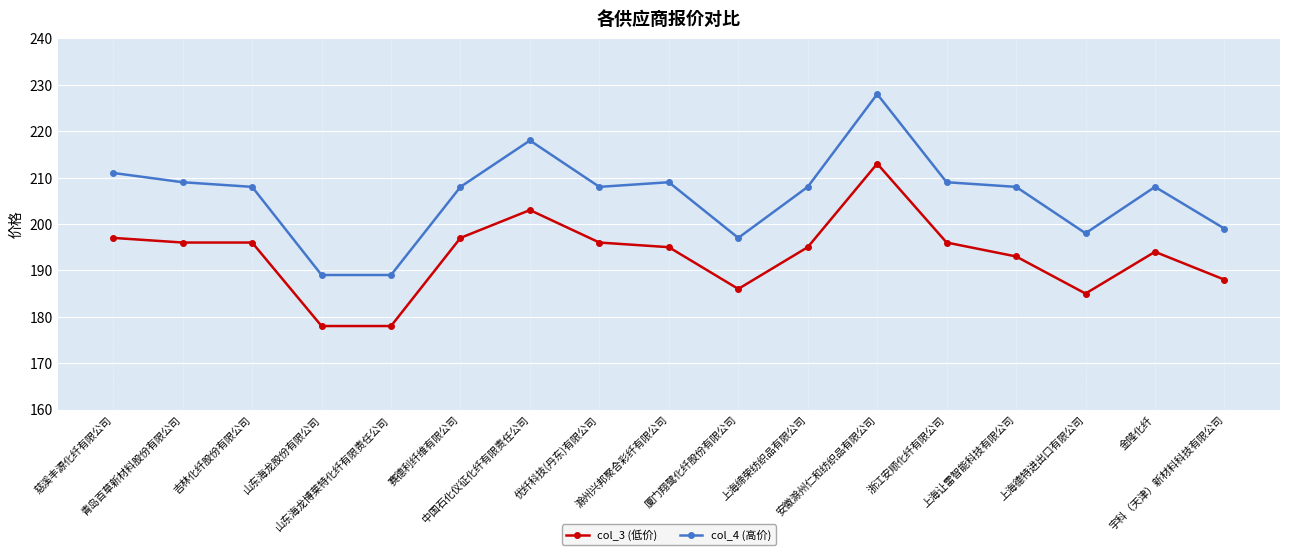

At which category is the sum across all series the highest?

安徽滁州仁和纺织品有限公司